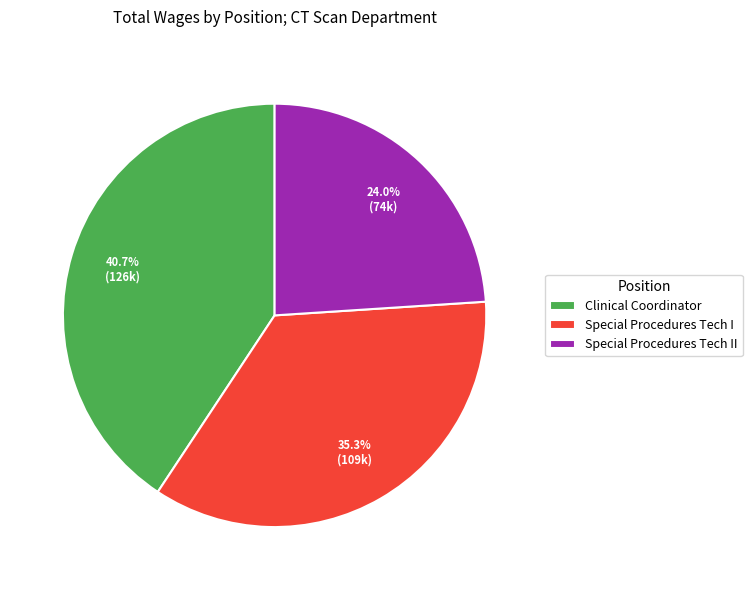

Rank the categories by value from lowest to highest.

Special Procedures Tech II, Special Procedures Tech I, Clinical Coordinator